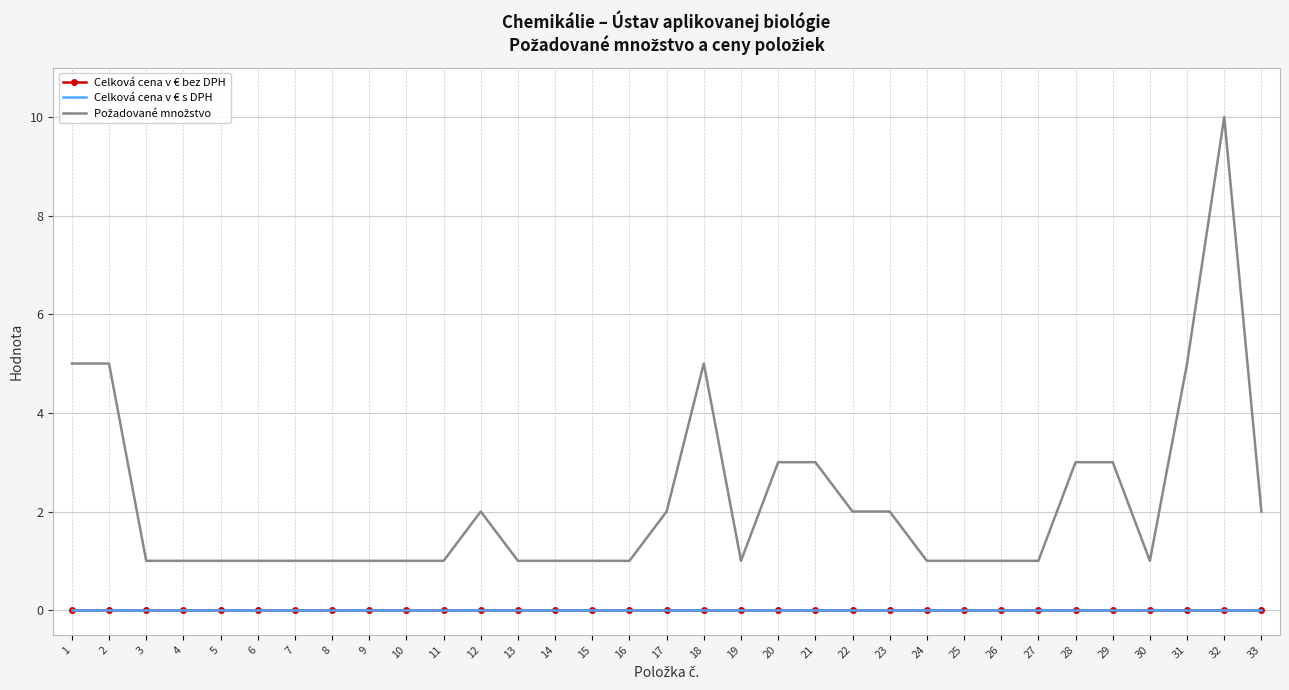

True or false: Požadované množstvo and Celková cena v € bez DPH intersect in this chart.

False